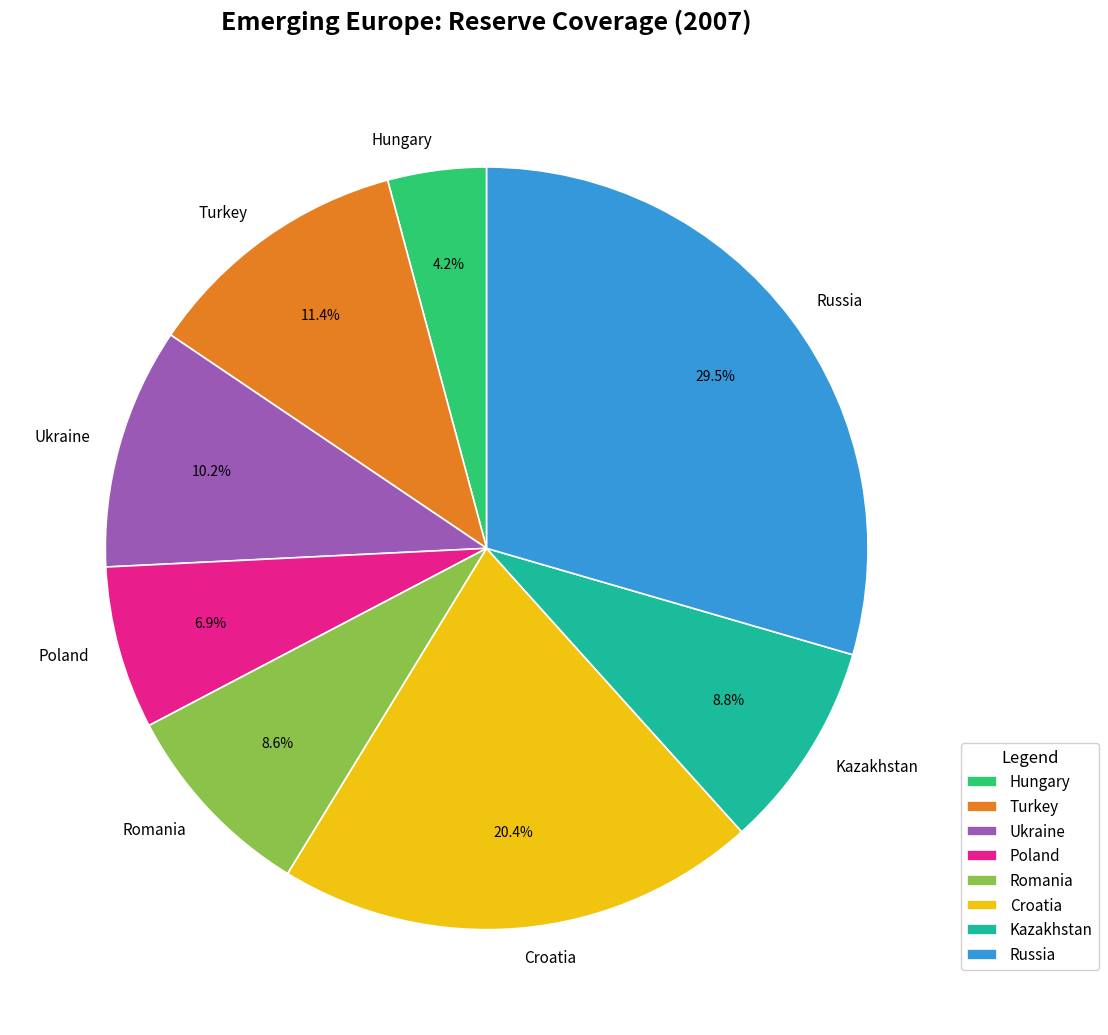

What percentage is the Poland slice, to the nearest percent?

7%